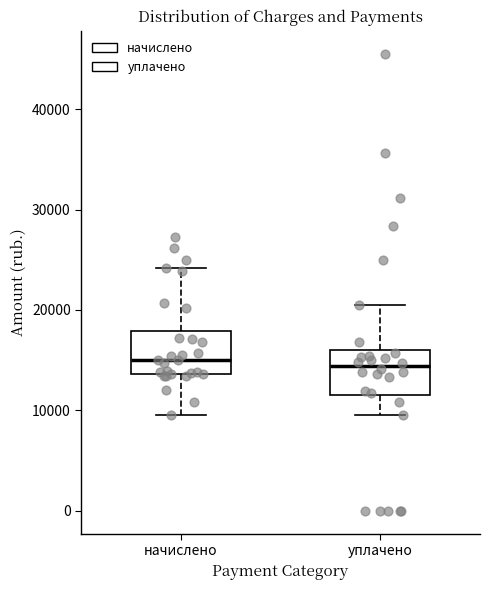

Where does the upper whisker of the box for начислено end on the y-axis? The values are not printed on the chart, so give them approximately, as read against the axis.

24000